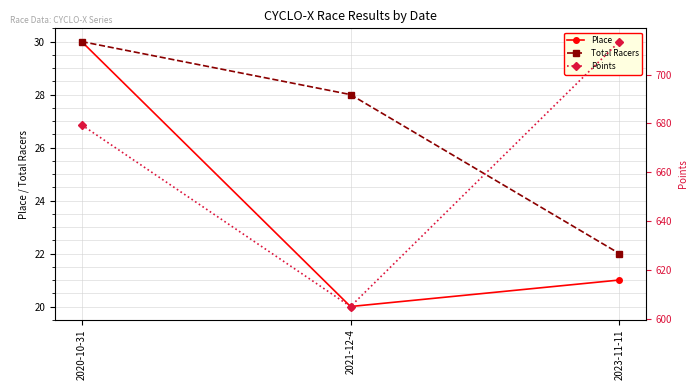

How many Place values are between 20 and 30?

3